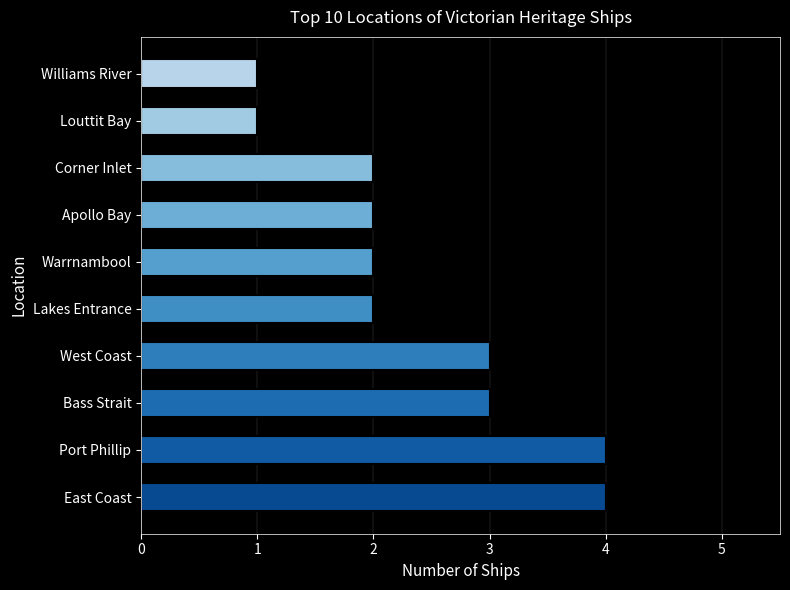

What is the ratio of the value at Bass Strait to the value at East Coast?

0.8